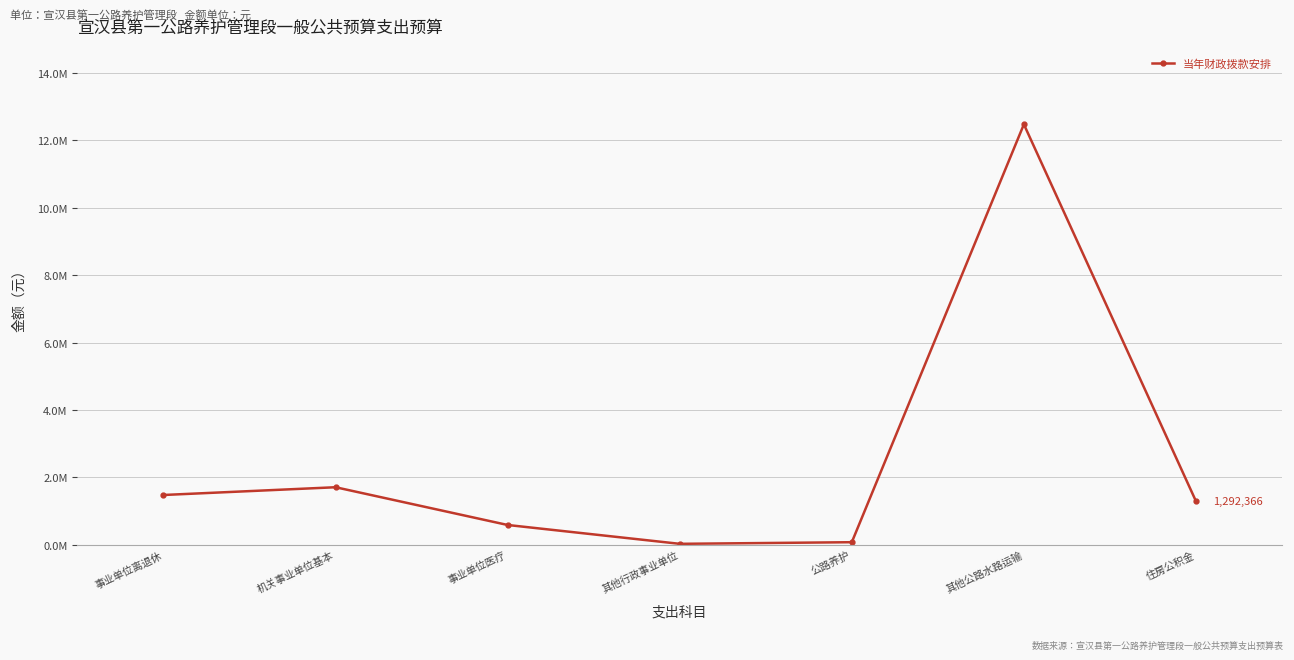

Approximately how many times larger is the value at 机关事业单位基本 compared to 公路养护?

22.7